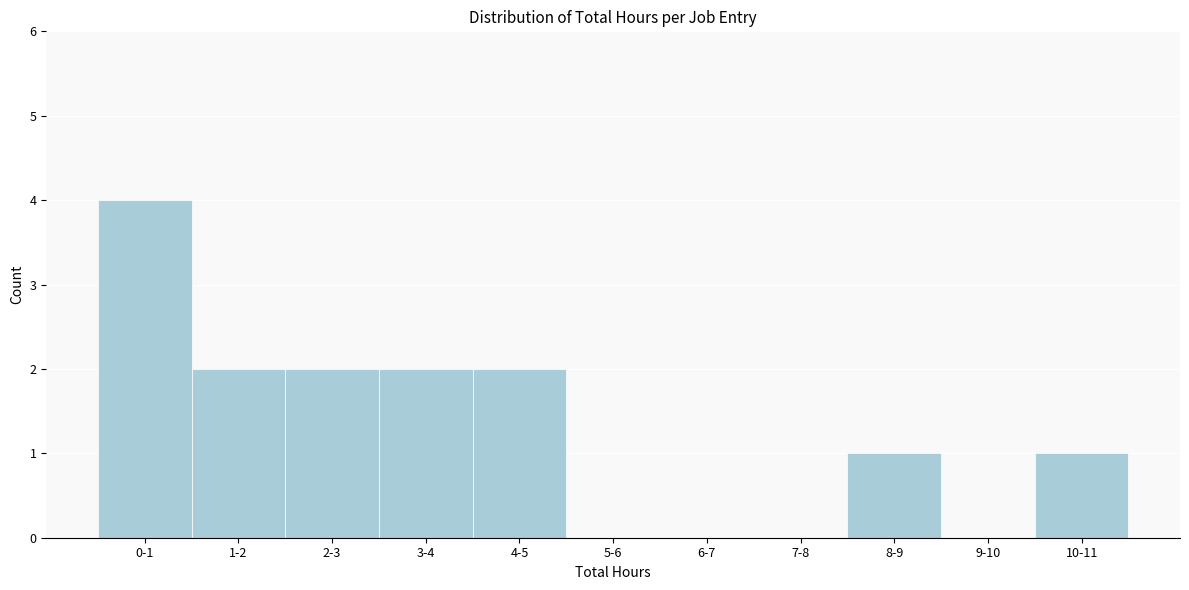

Reading left to right, transcribe all the data shown in this chart.

0-1=4	1-2=2	2-3=2	3-4=2	4-5=2	5-6=0	6-7=0	7-8=0	8-9=1	9-10=0	10-11=1